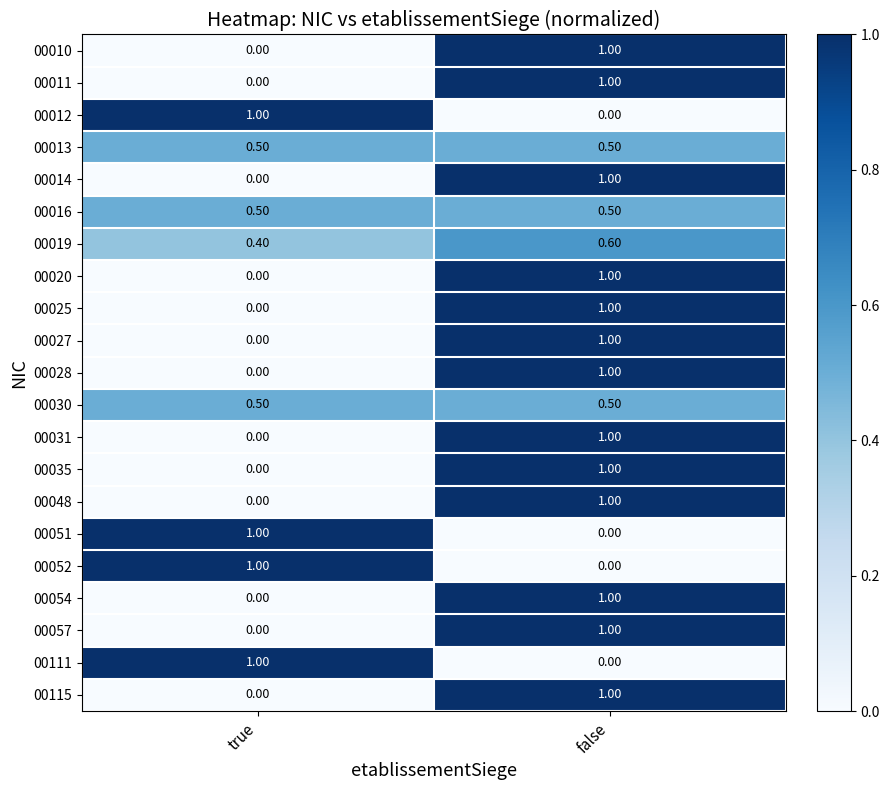

Where is 00011 nearest to the value 0?

true